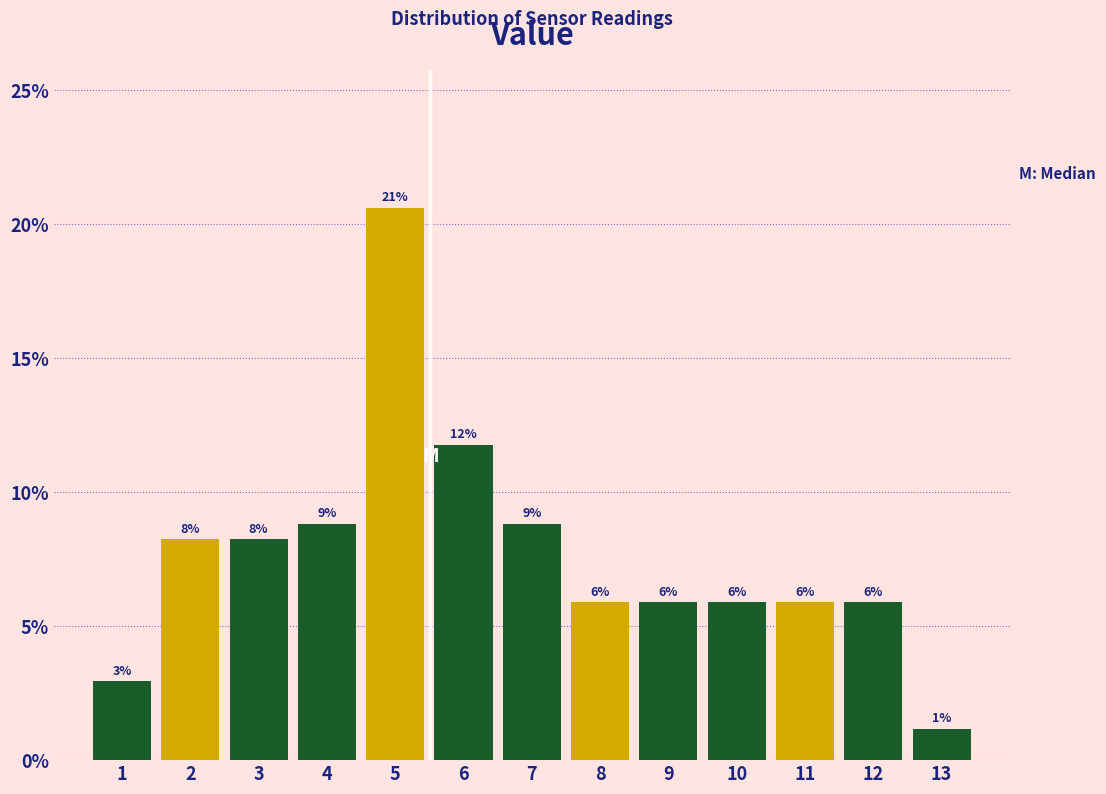

Are the bars horizontal?

No